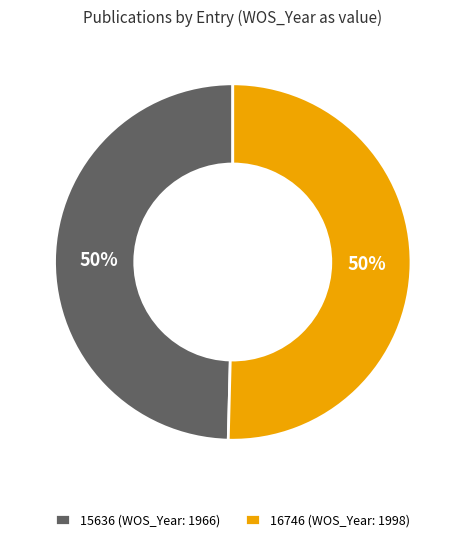

To the nearest percent, what percentage of the pie is 15636?

50%